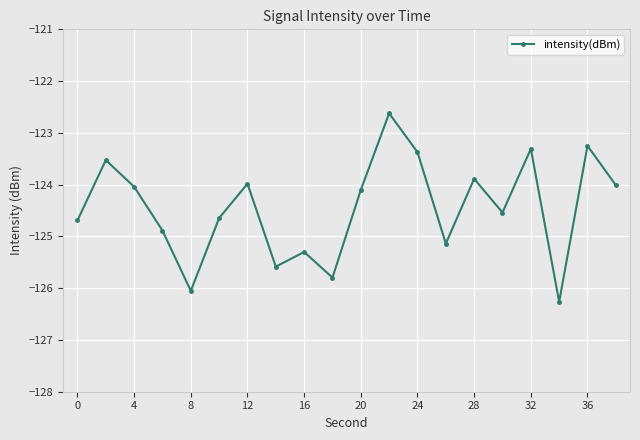

How many interior local peaks (higher than both neighbors) does the data have?

7